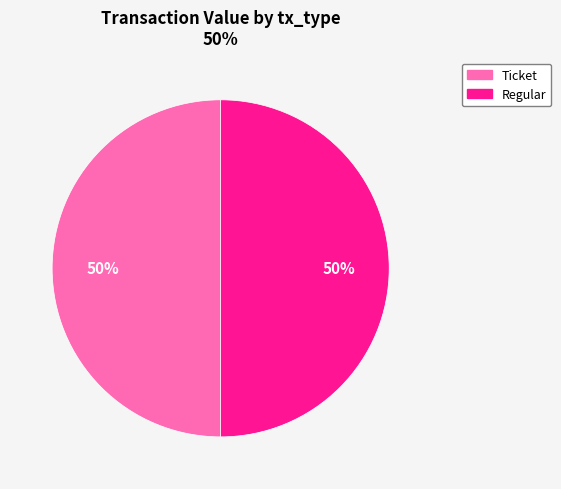

Do Ticket and Regular together represent more than half of the pie?

Yes